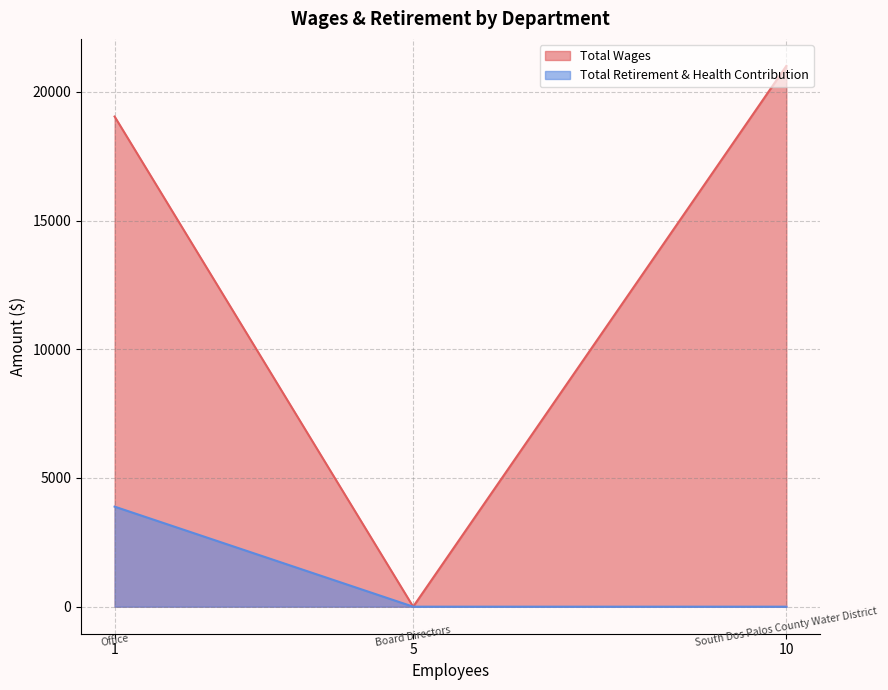

The value of Total Retirement & Health Contribution at 5 is 0. True or false?

True